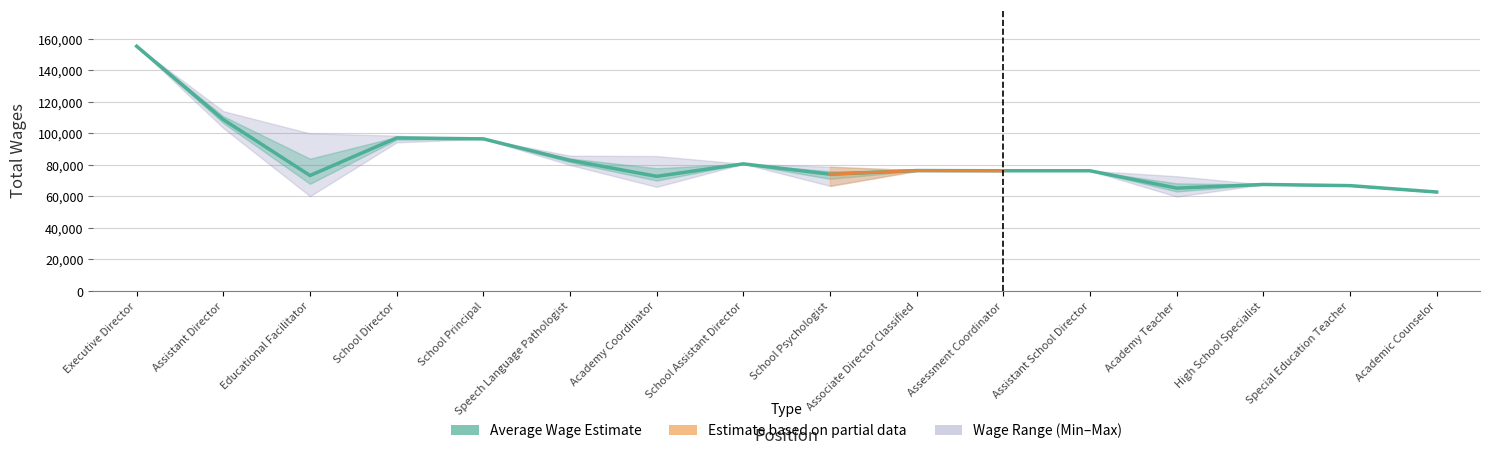

Which category has the lowest value across all series?

Academic Counselor